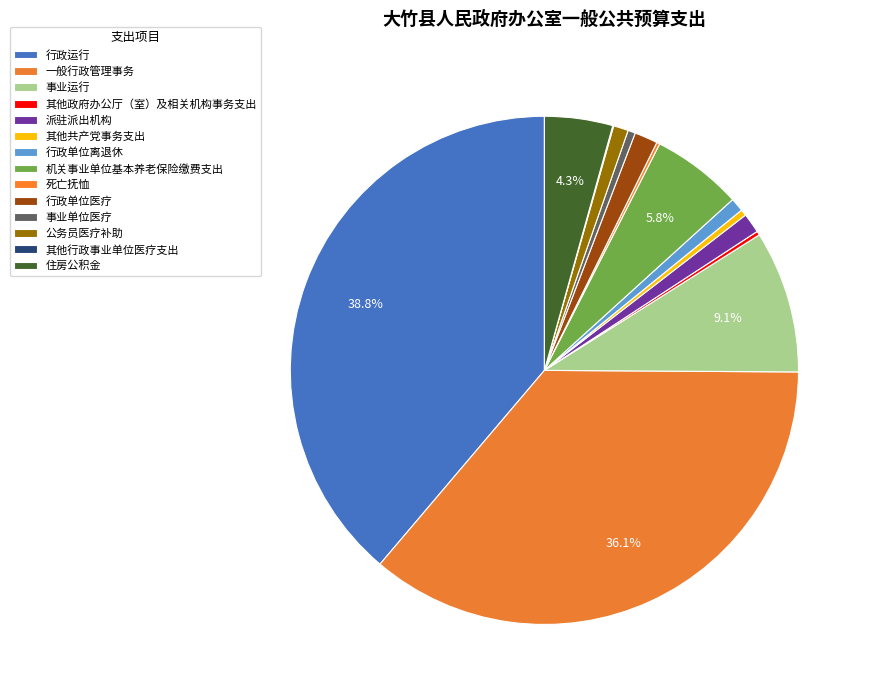

Is 行政单位离退休 the majority of the pie?

No